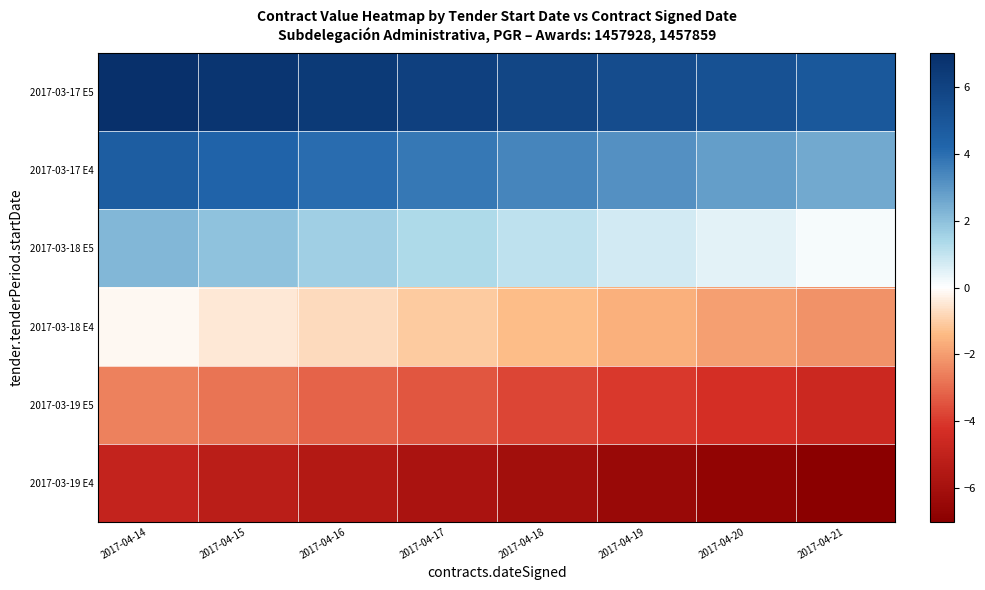

At 2017-04-17, list the series in order from smallest to largest.

2017-03-19 E4, 2017-03-19 E5, 2017-03-18 E4, 2017-03-18 E5, 2017-03-17 E4, 2017-03-17 E5